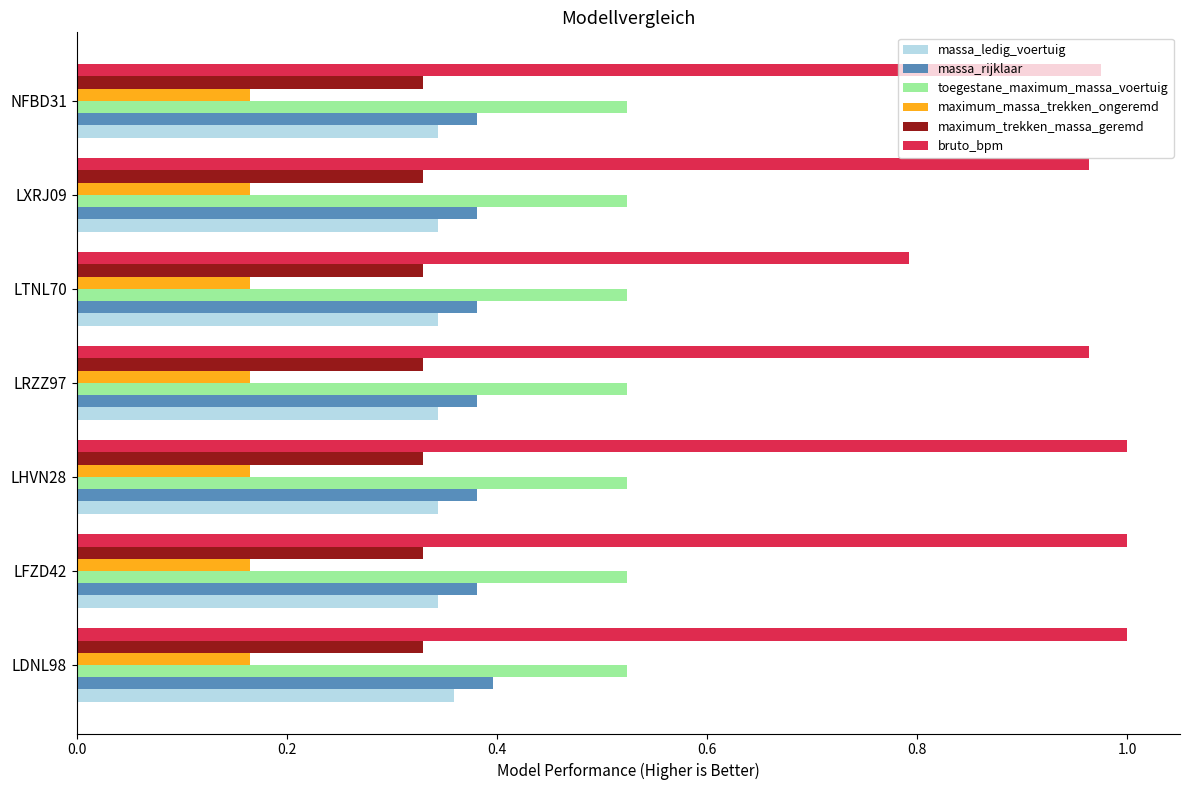

Is the value of maximum_trekken_massa_geremd at NFBD31 greater than the value of massa_rijklaar at LXRJ09?

No